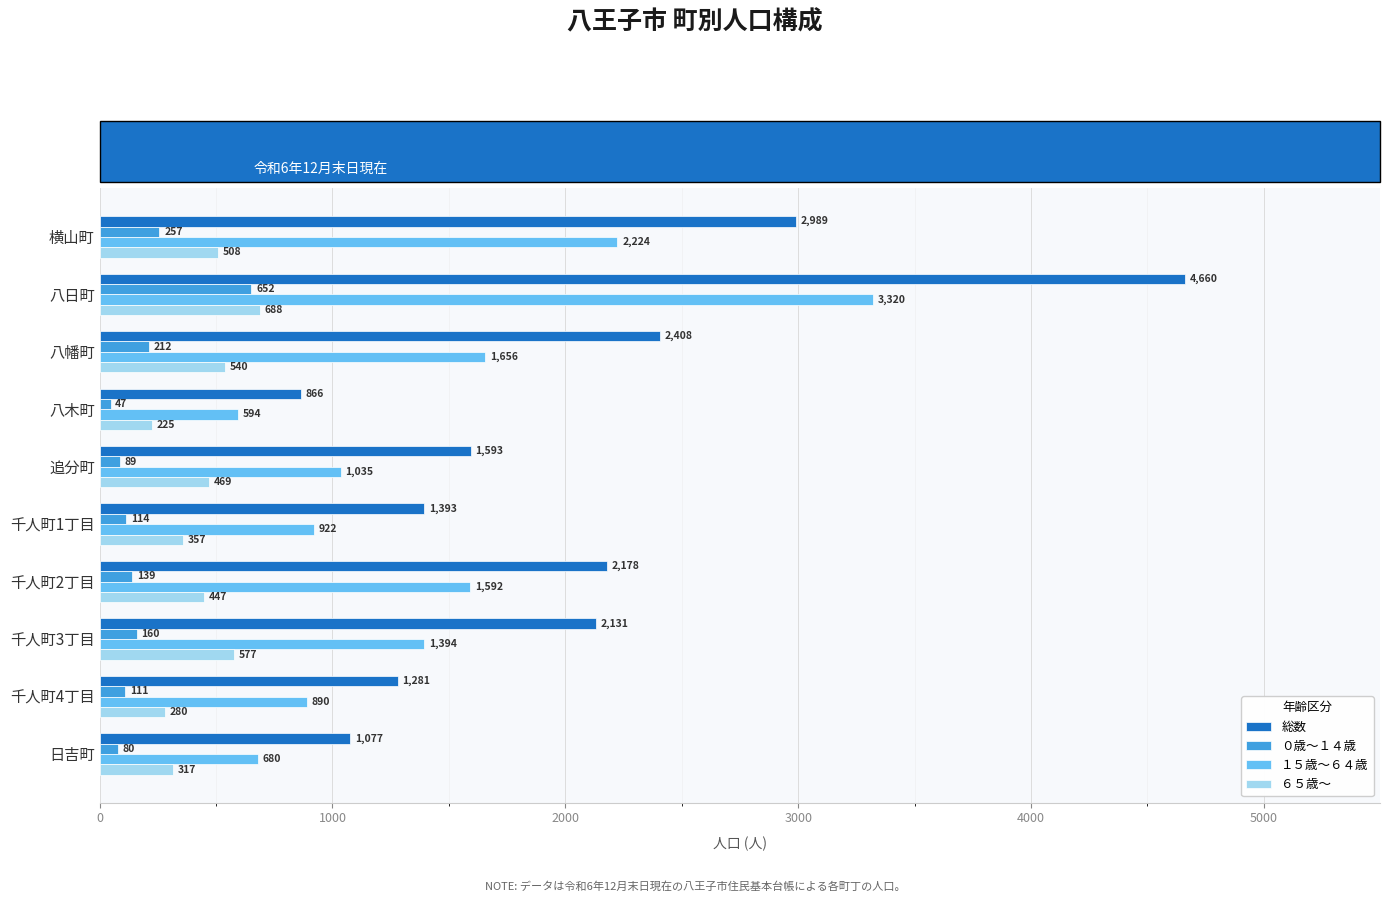

Rank the series at 千人町3丁目 from lowest to highest value.

０歳～１４歳, ６５歳～, １５歳～６４歳, 総数